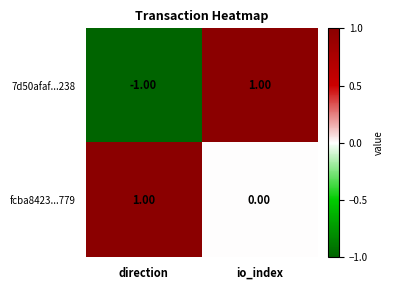

At which label does fcba8423...779 reach its peak?

direction